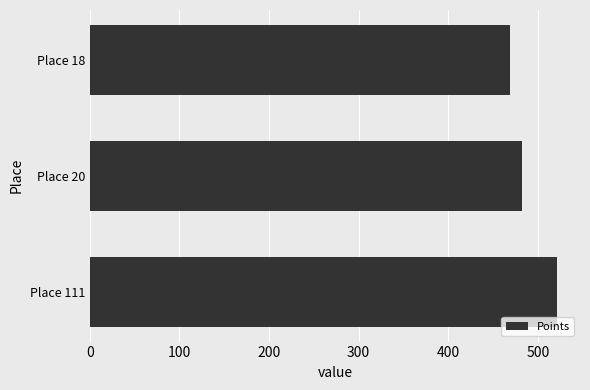

Reading top to bottom, what are all the values shown in this chart?

468.7	482.0	521.1